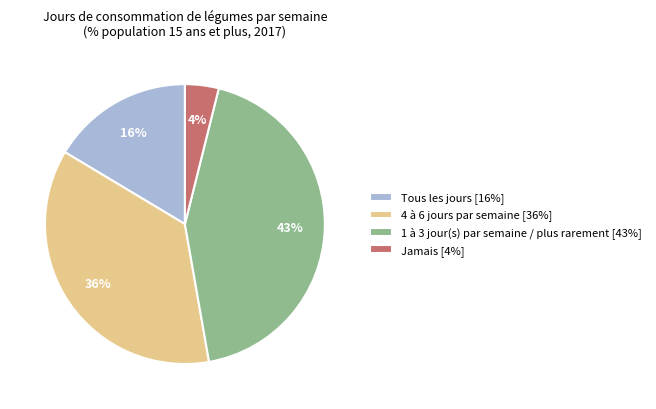

Do Tous les jours and 1 à 3 jour(s) par semaine / plus rarement together represent more than half of the pie?

Yes